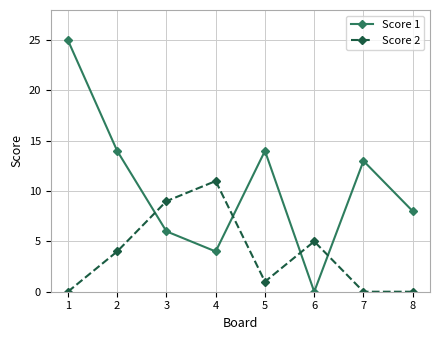

Which series ends up on top after the final intersection of Score 2 and Score 1?

Score 1